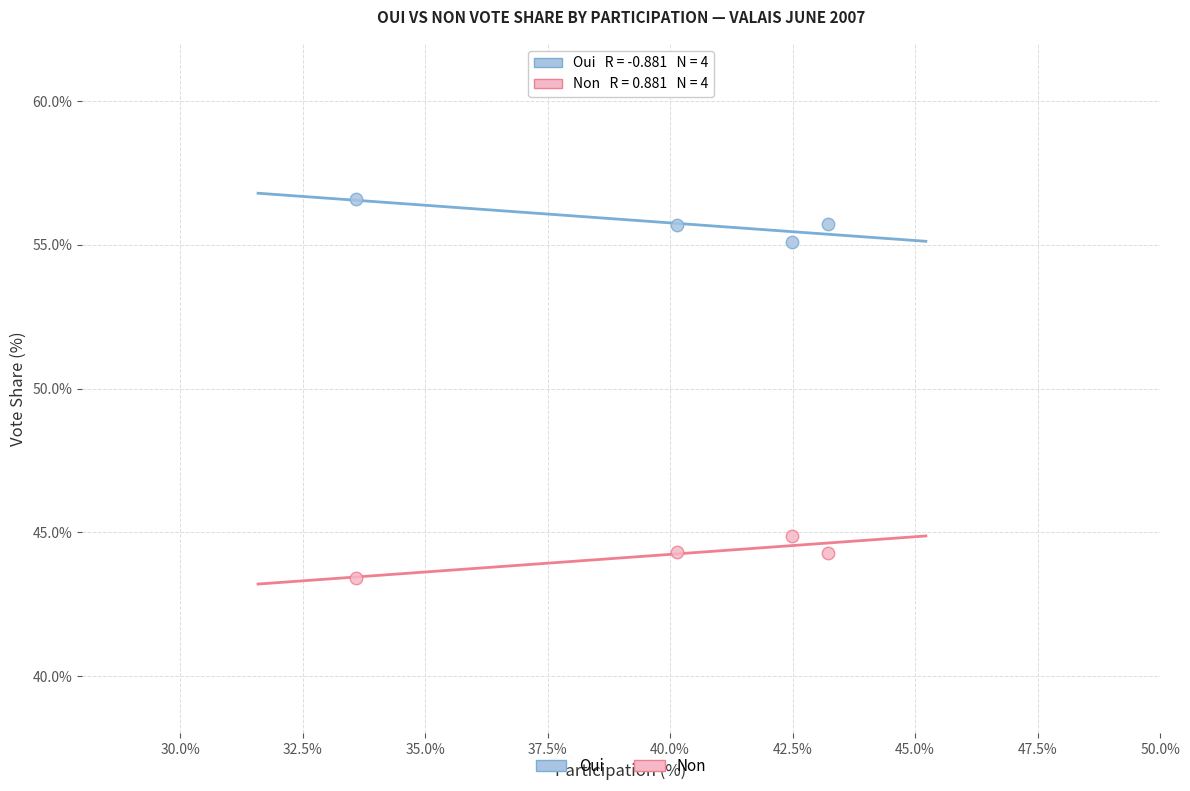

What is the X range (max minus min) for the scatter plot?

9.6